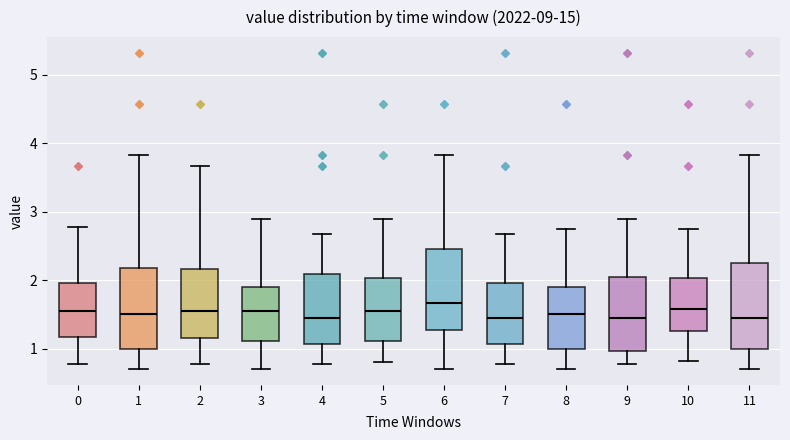

Where does the upper whisker of the box at x = 2 end on the y-axis? The values are not printed on the chart, so give them approximately, as read against the axis.

3.7